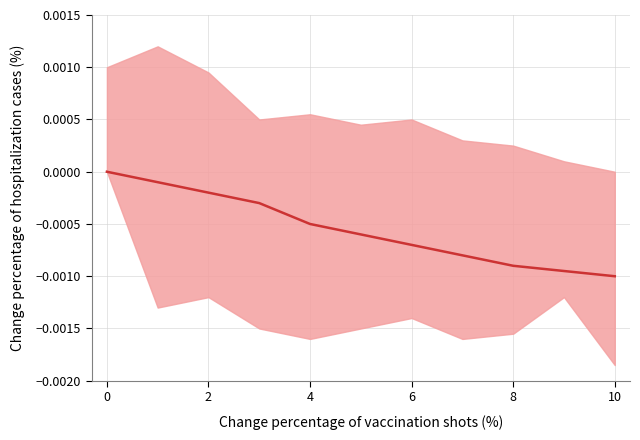

How many lines are shown in the chart?

1